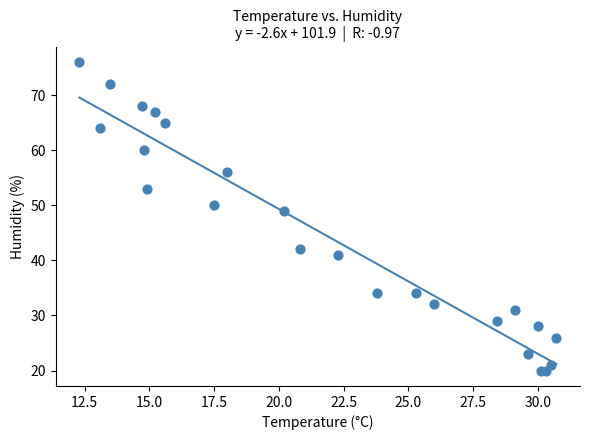

What Y value in the scatter plot is closest to 48?

49